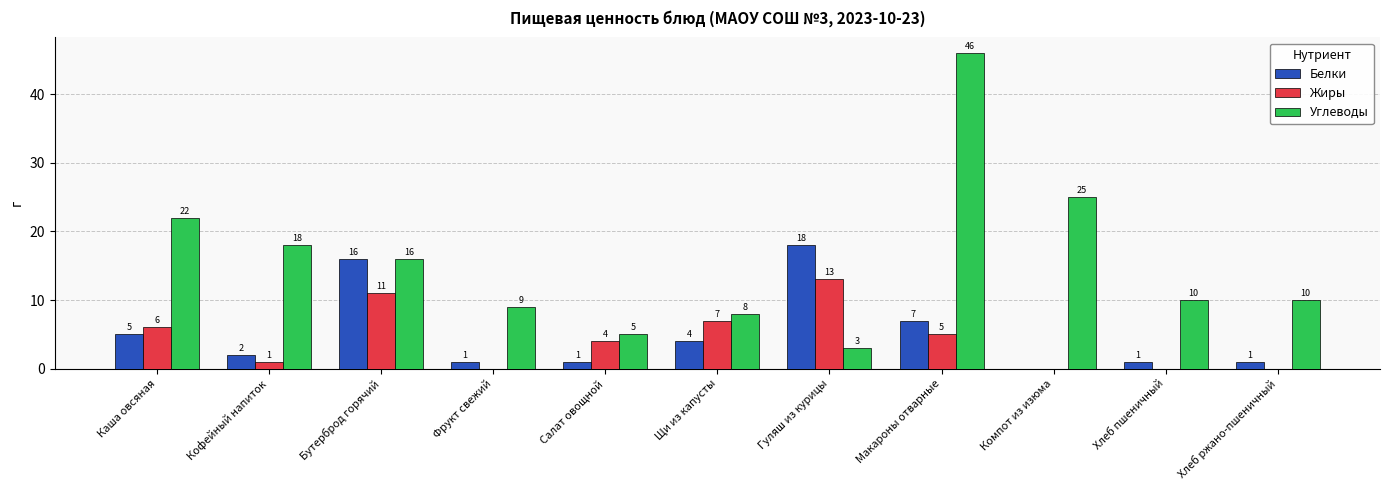

Which series changed the most between Каша овсяная and Салат овощной?

Углеводы